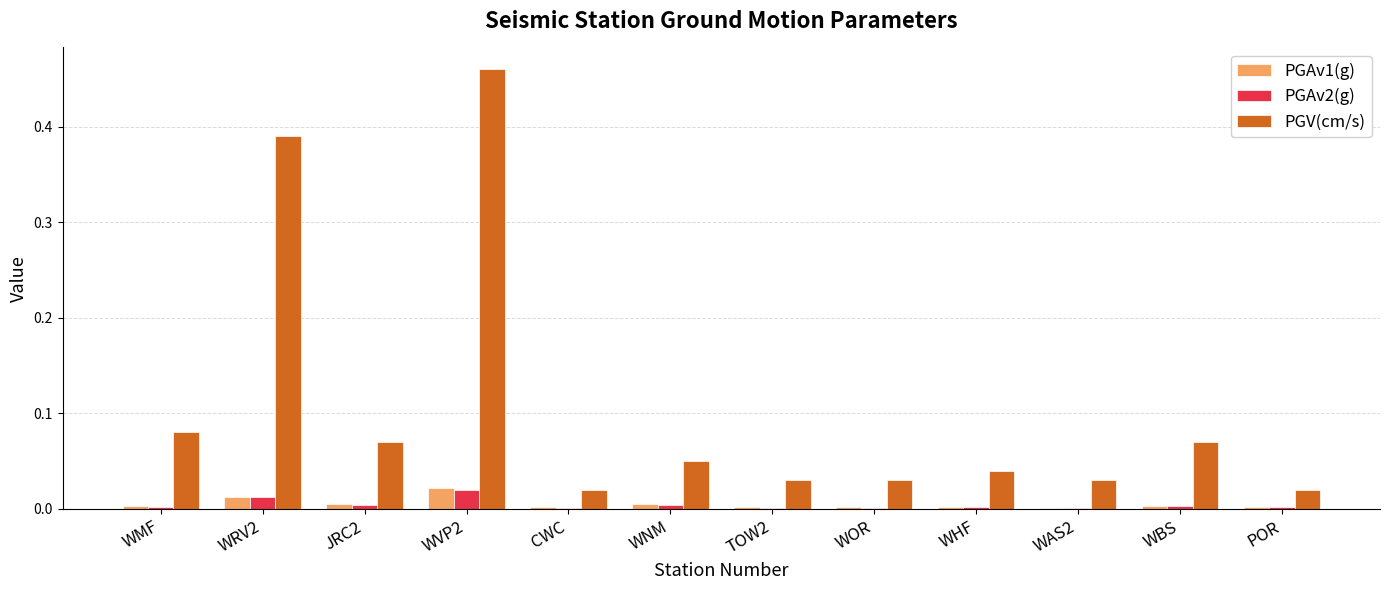

The PGV(cm/s) series shows 0.0 at JRC2. True or false?

False